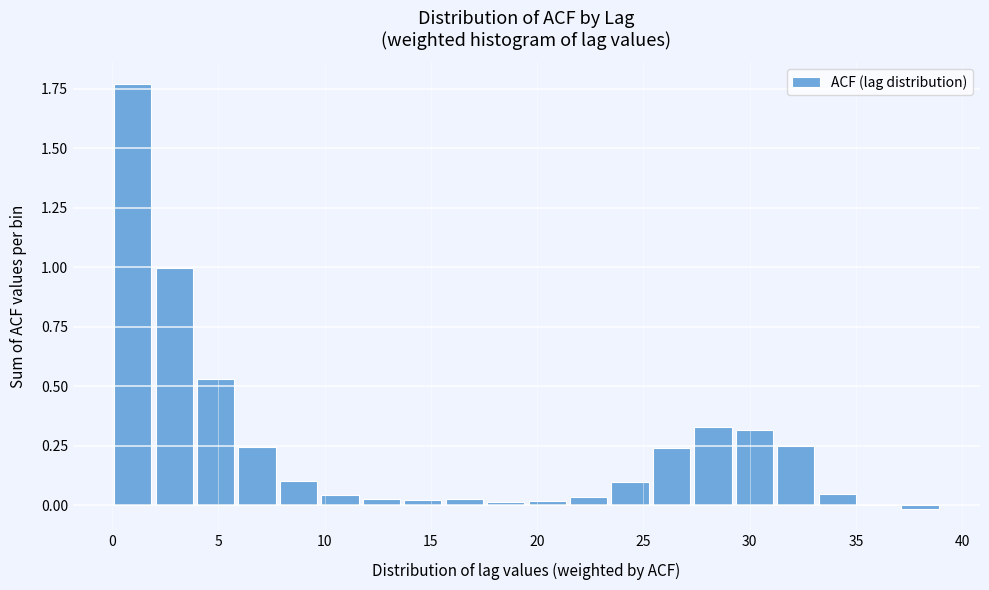

Read against the x-axis, roughly where is the centre of the tallest bar?

1.0